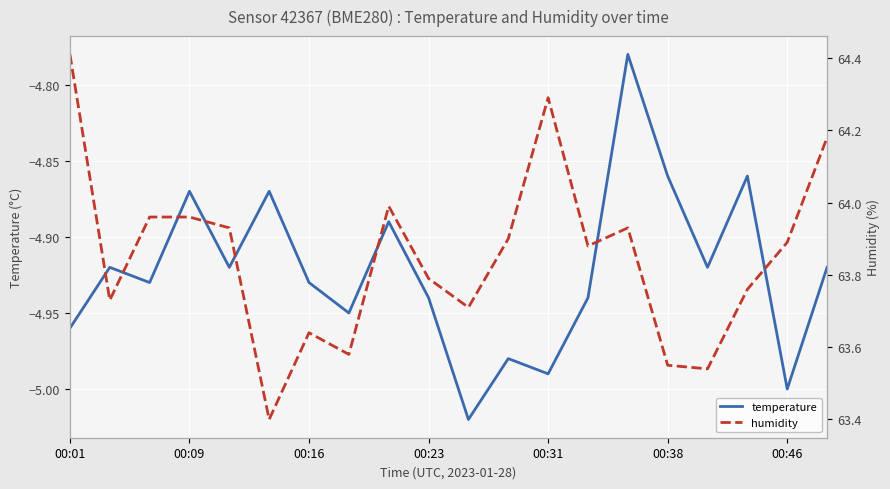

The humidity series shows 110.1 at 00:09. True or false?

False